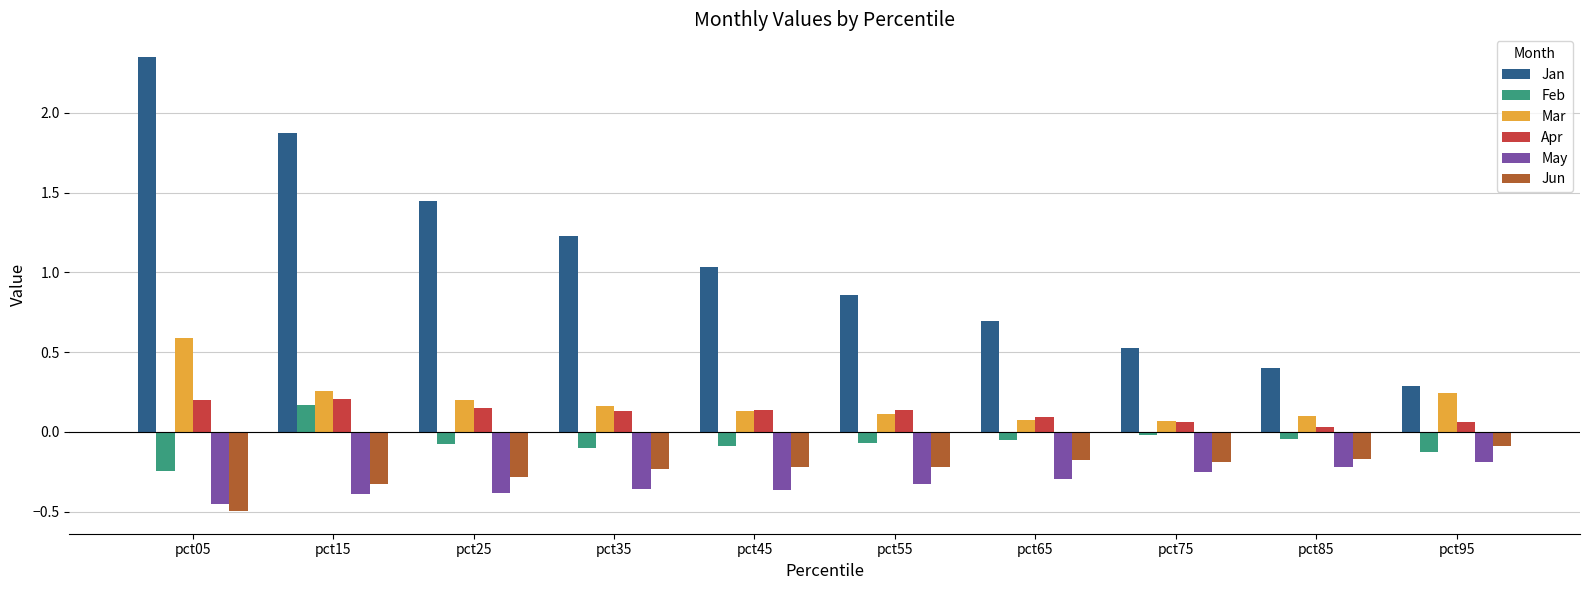

True or false: Apr has a value of 0.3 at pct05.

False